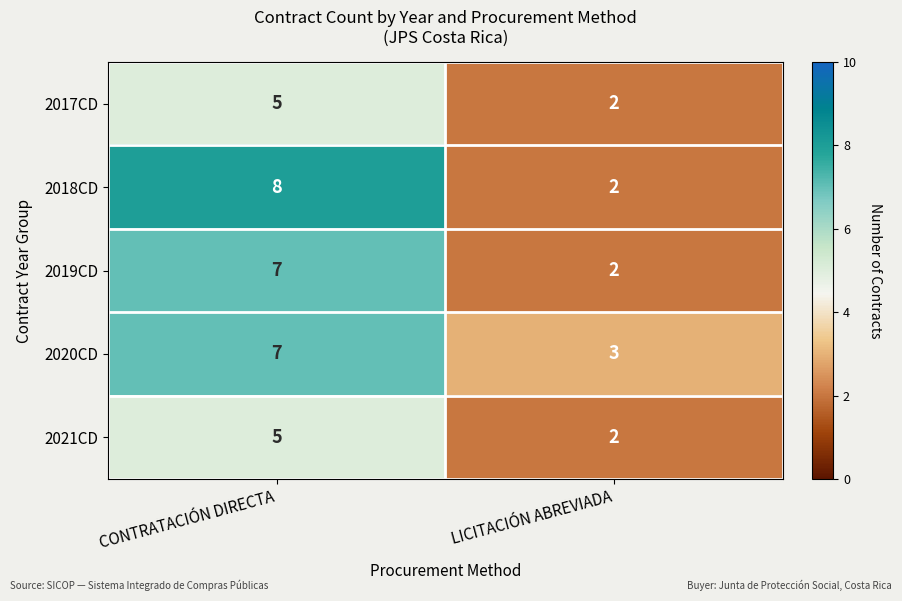

The 2021CD series shows 3 at LICITACIÓN ABREVIADA. True or false?

False